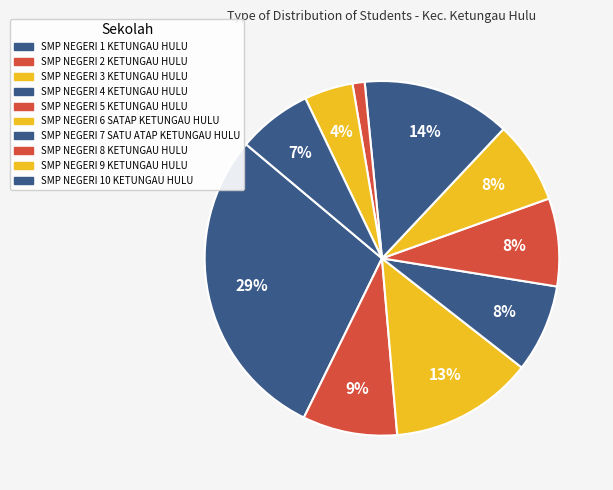

To the nearest percent, what portion does SMP NEGERI 1 KETUNGAU HULU represent?

29%